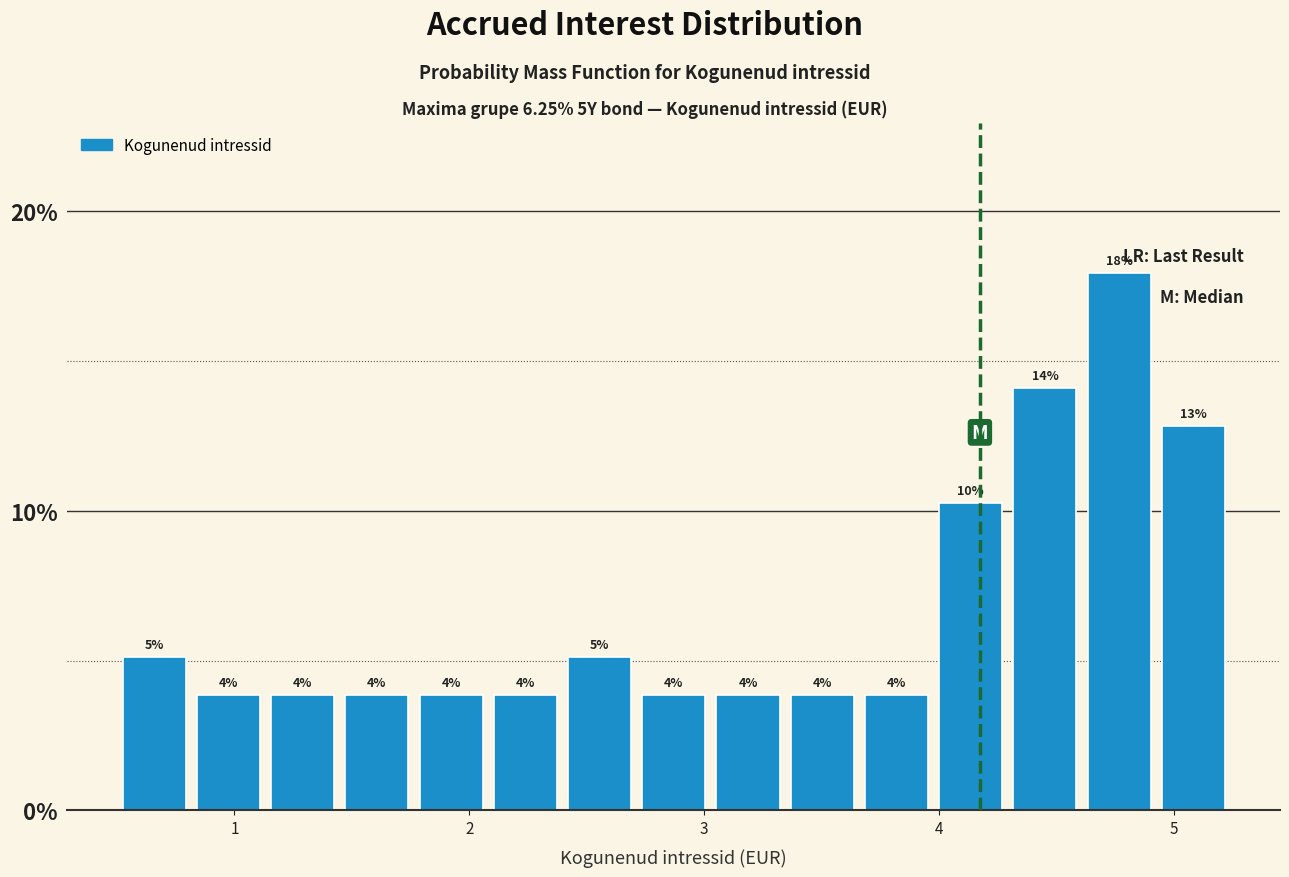

Around what value on the x-axis is the tallest bar? Give the approximate position of its centre, as read against the axis.

4.8